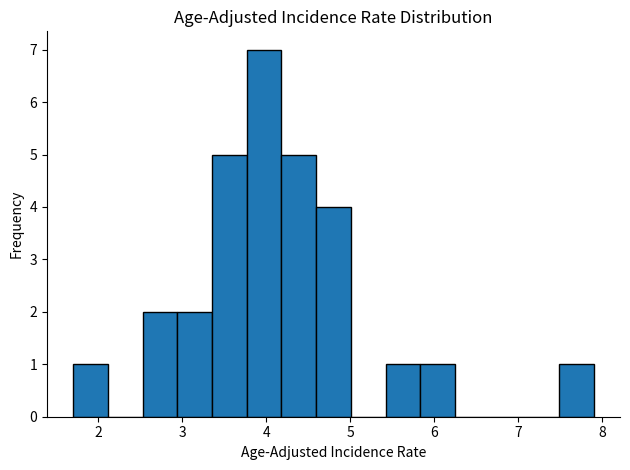

Reading left to right, transcribe this chart: for each bar, give the range it covers on the x-axis and its height. Neither the bar edges nor the heights are printed on the chart, so give them approximately, as read against the axes.

1.7 to 2.1: 1
2.1 to 2.5: 0
2.5 to 2.9: 2
2.9 to 3.4: 2
3.4 to 3.8: 5
3.8 to 4.2: 7
4.2 to 4.6: 5
4.6 to 5.0: 4
5.0 to 5.4: 0
5.4 to 5.8: 1
5.8 to 6.2: 1
6.2 to 6.7: 0
6.7 to 7.1: 0
7.1 to 7.5: 0
7.5 to 7.9: 1